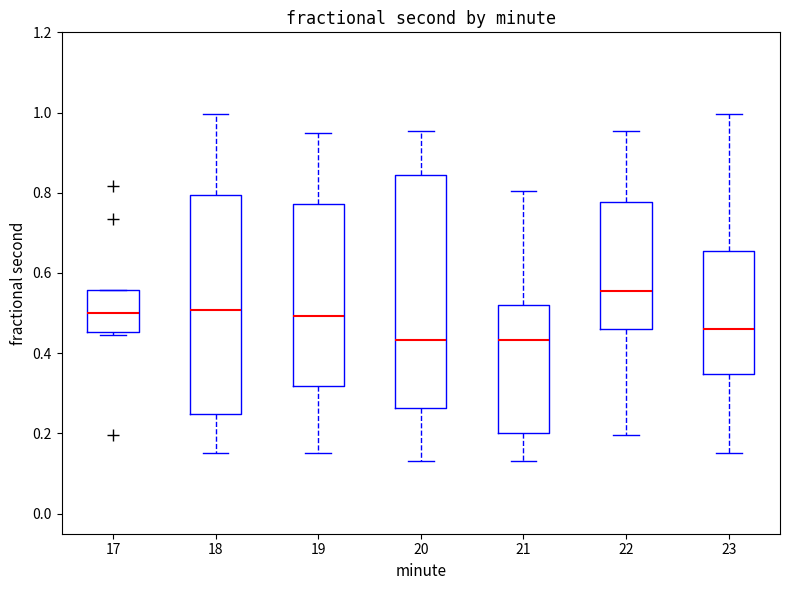

Reading left to right, read every box against the y-axis: the position of its median line, the range the box covers, and the ends of its whiskers. The values are not printed on the chart, so give them approximately, as read against the axis.

17: median 0.50, box 0.46 to 0.56, whiskers 0.44 to 0.56
18: median 0.50, box 0.24 to 0.80, whiskers 0.16 to 1.00
19: median 0.50, box 0.32 to 0.78, whiskers 0.16 to 0.94
20: median 0.44, box 0.26 to 0.84, whiskers 0.14 to 0.96
21: median 0.44, box 0.20 to 0.52, whiskers 0.14 to 0.80
22: median 0.56, box 0.46 to 0.78, whiskers 0.20 to 0.96
23: median 0.46, box 0.34 to 0.66, whiskers 0.16 to 1.00